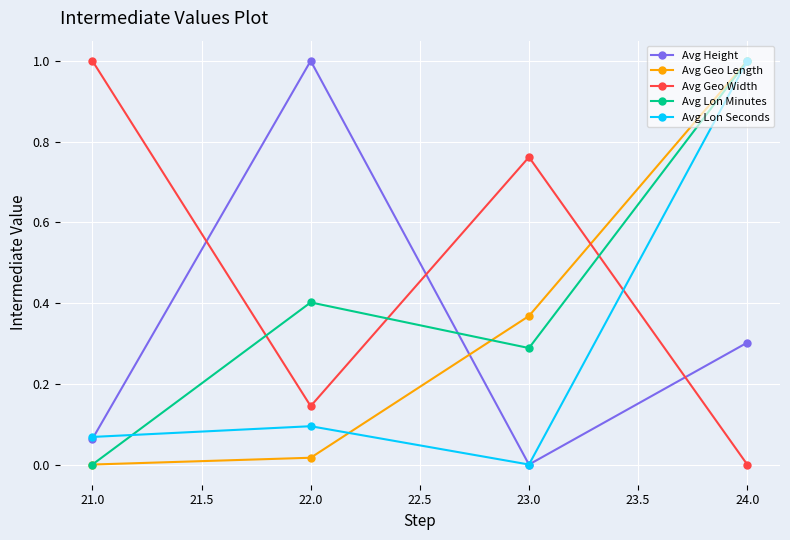

How many interior local valleys does the Avg Lon Seconds series have?

1